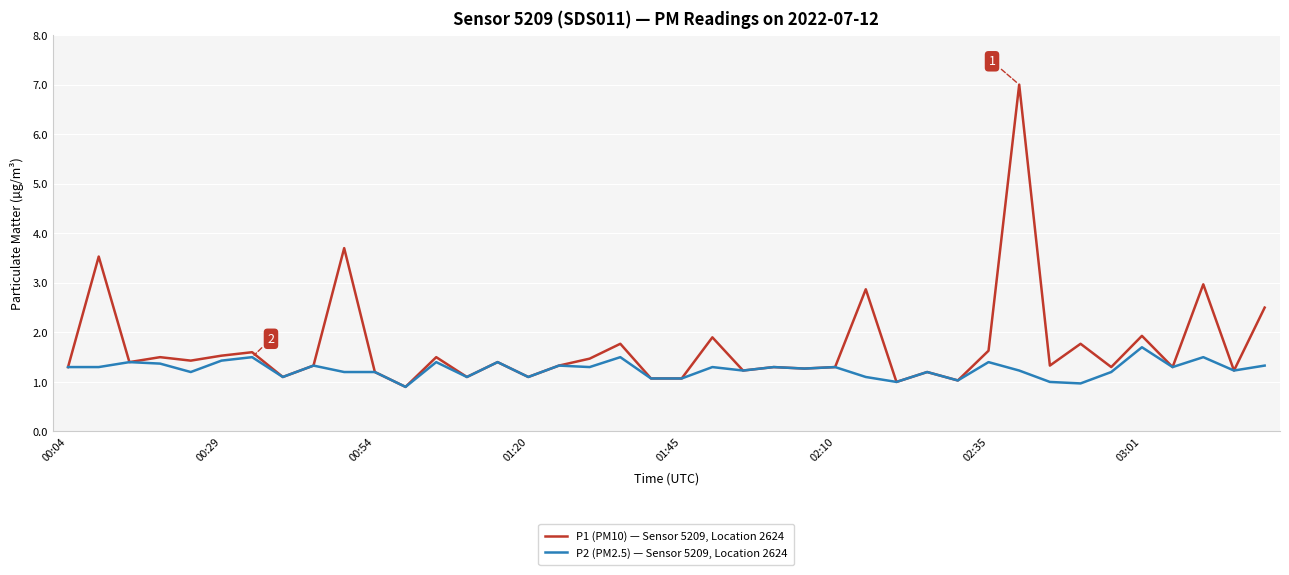

At how many categories does at least one series exceed 5?

1